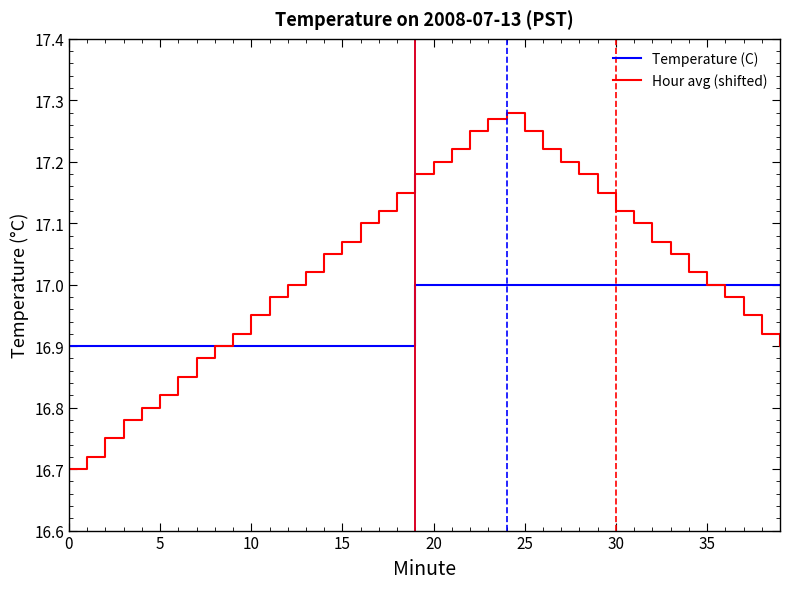

Which series has the largest total across all categories?

Hour avg (shifted)